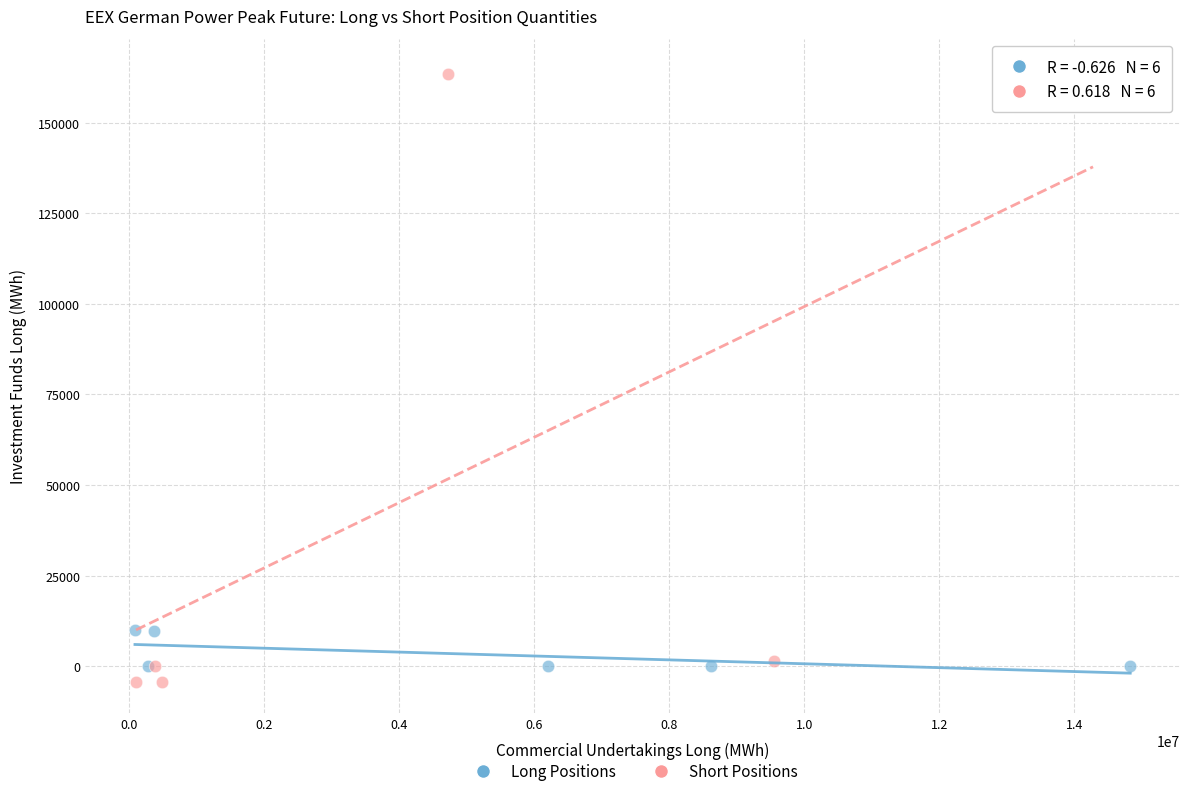

Which series contains the highest Y value?

Short Positions